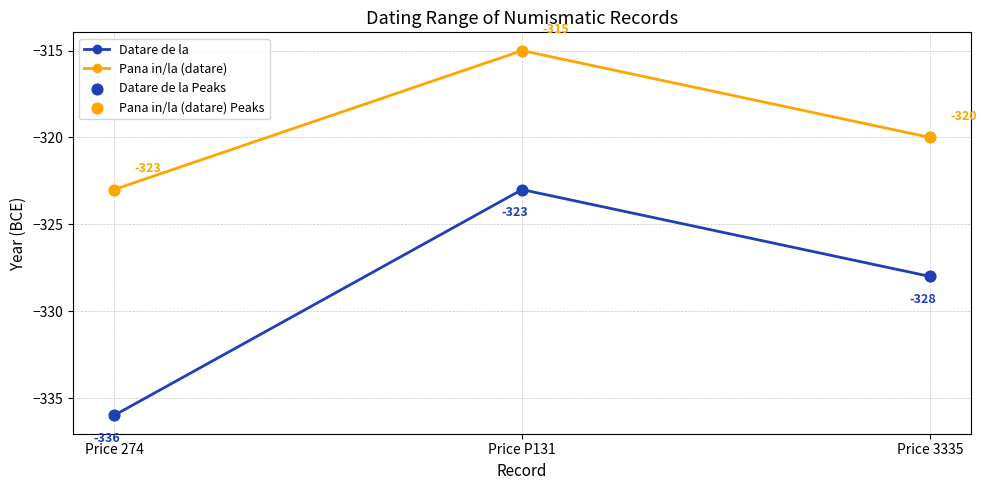

Which series has the largest range (max minus min)?

Datare de la